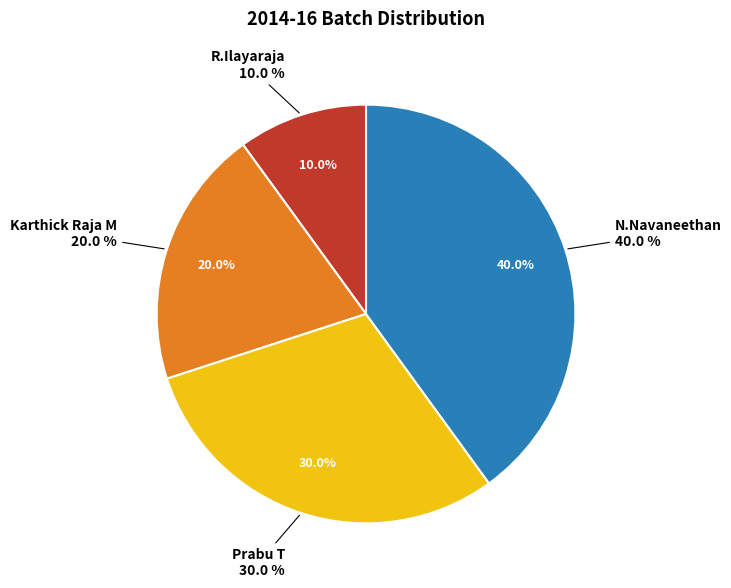

Which slice is the smallest?

R.Ilayaraja